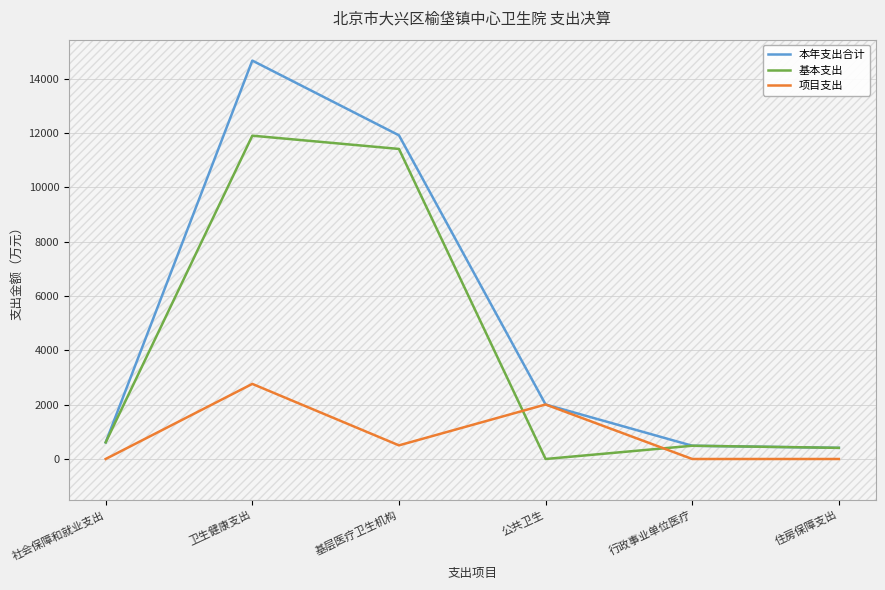

Reading left to right, extract all data points from this chart.

本年支出合计: 社会保障和就业支出=612.1	卫生健康支出=14663.8	基层医疗卫生机构=11913.2	公共卫生=2006.4	行政事业单位医疗=488.1	住房保障支出=410.2
基本支出: 社会保障和就业支出=611.4	卫生健康支出=11899.6	基层医疗卫生机构=11411.6	公共卫生=0.0	行政事业单位医疗=488.1	住房保障支出=410.2
项目支出: 社会保障和就业支出=0.8	卫生健康支出=2764.2	基层医疗卫生机构=501.6	公共卫生=2006.4	行政事业单位医疗=0.0	住房保障支出=0.0